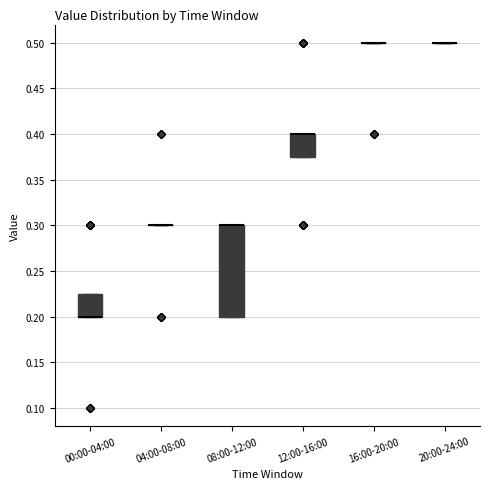

Which box is the tallest, from its lower edge to its upper edge?

08:00-12:00